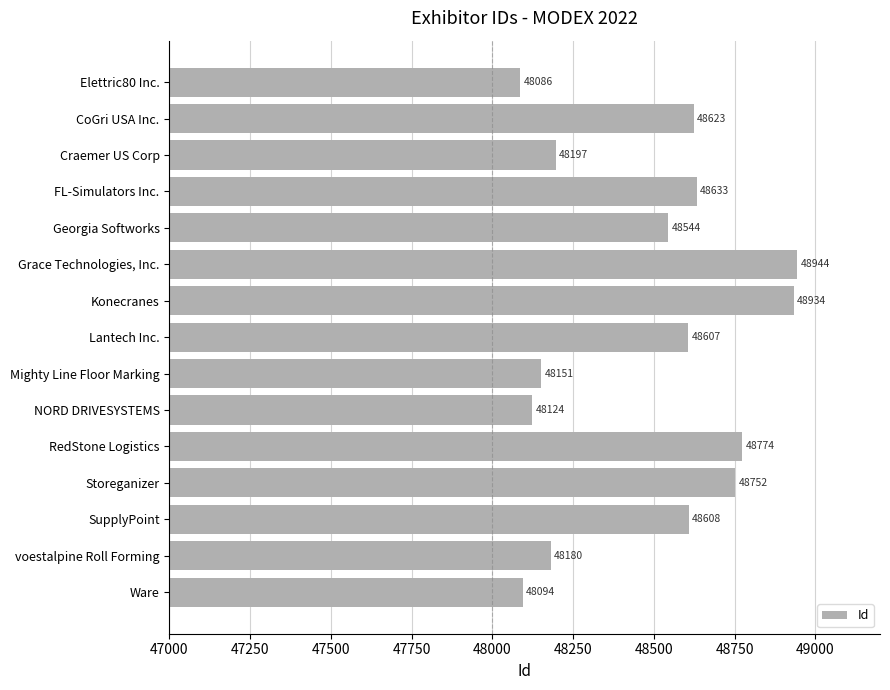

Rank the categories by value from lowest to highest.

Elettric80 Inc., Ware, NORD DRIVESYSTEMS, Mighty Line Floor Marking, voestalpine Roll Forming, Craemer US Corp, Georgia Softworks, Lantech Inc., SupplyPoint, CoGri USA Inc., FL-Simulators Inc., Storeganizer, RedStone Logistics, Konecranes, Grace Technologies, Inc.